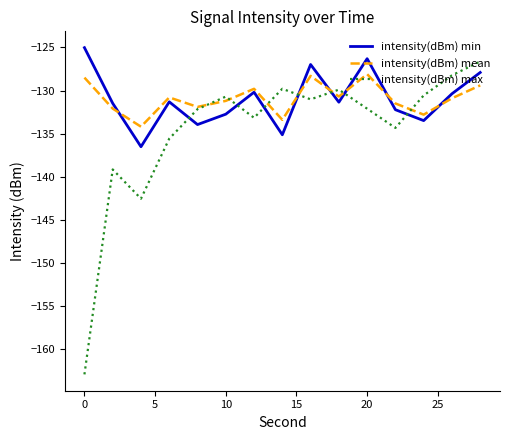

Which series has the largest range (max minus min)?

intensity(dBm) max